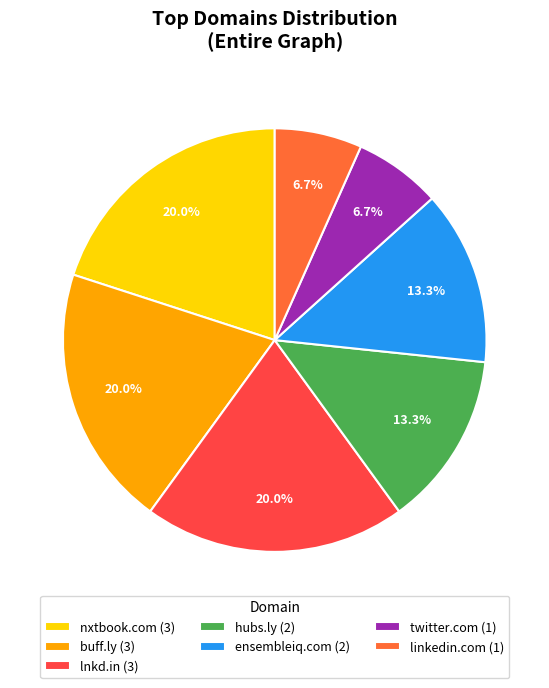

The linkedin.com slice represents 21% of the pie. True or false?

False